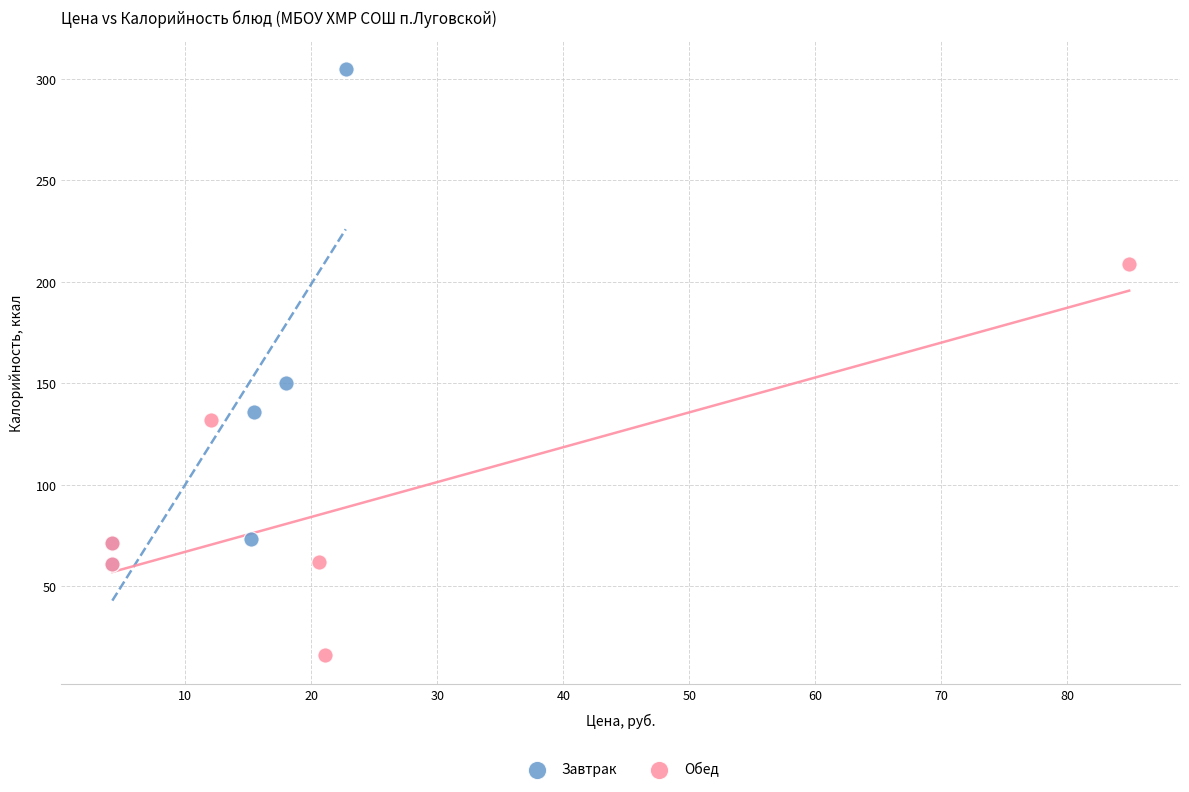

Which series has the widest spread of Y values?

Завтрак